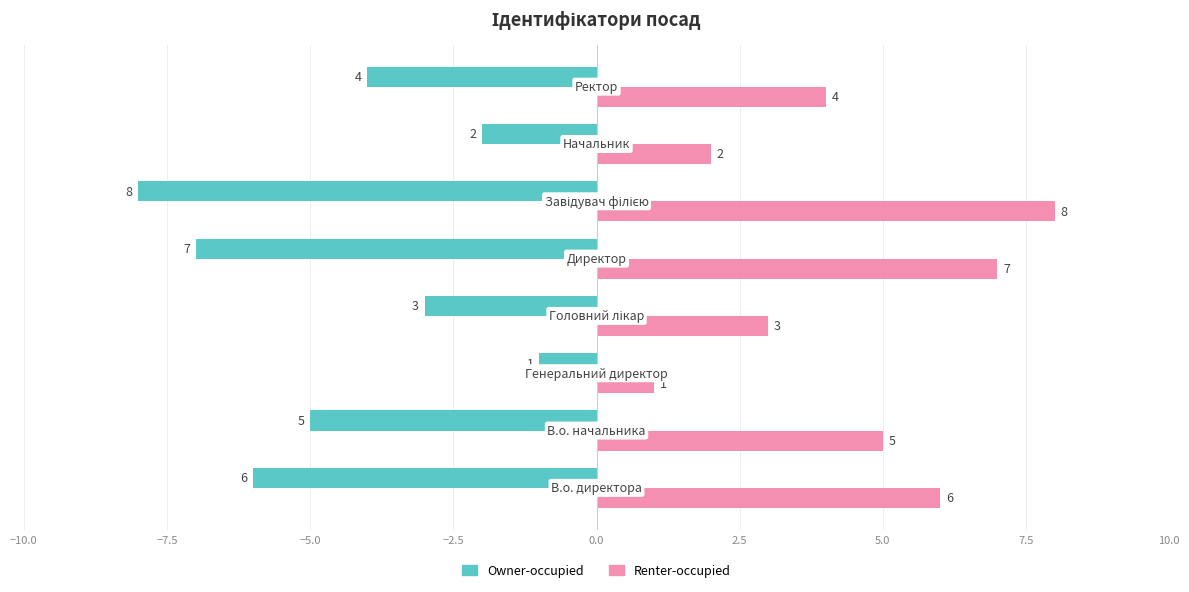

List the series in order of their peak value, lowest first.

Owner-occupied, Renter-occupied